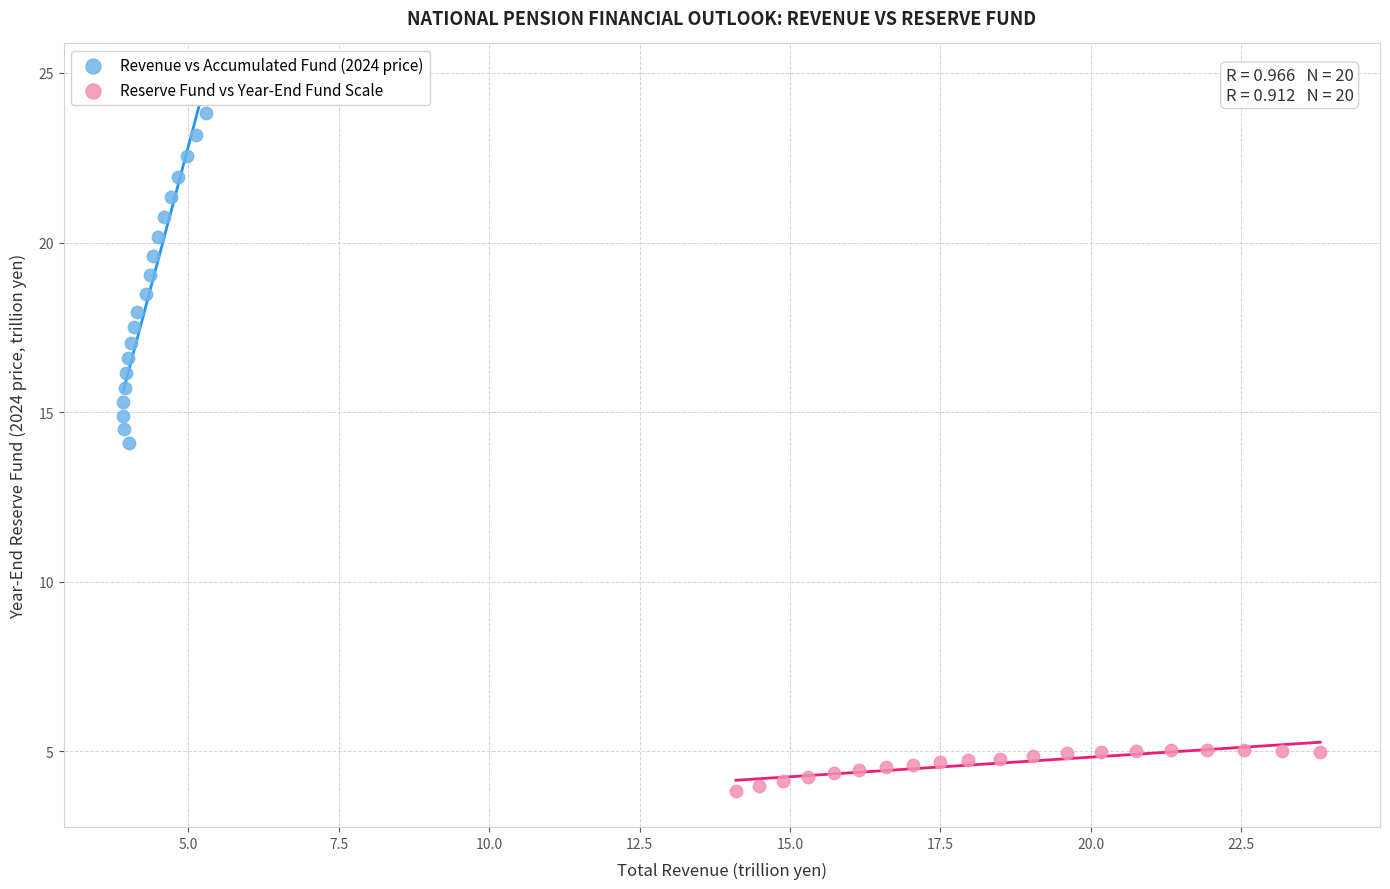

Which series contains the highest Y value?

Revenue vs Accumulated Fund (2024 price)